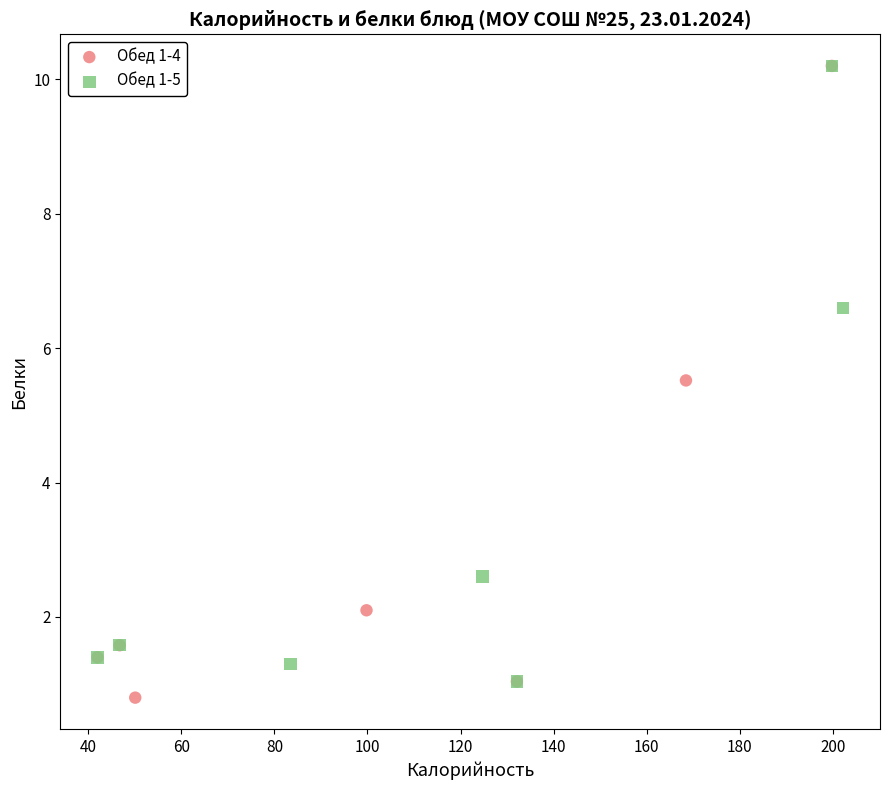

Which series has the largest Y range (max minus min)?

Обед 1-4